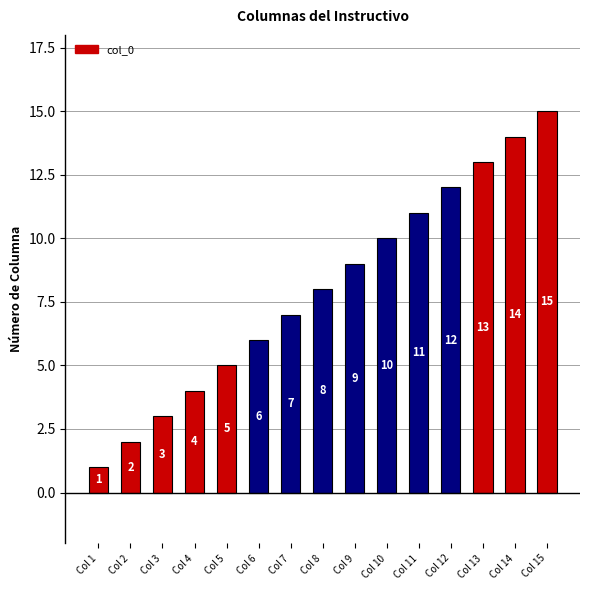

What is the value of the 13th bar from the left?

13